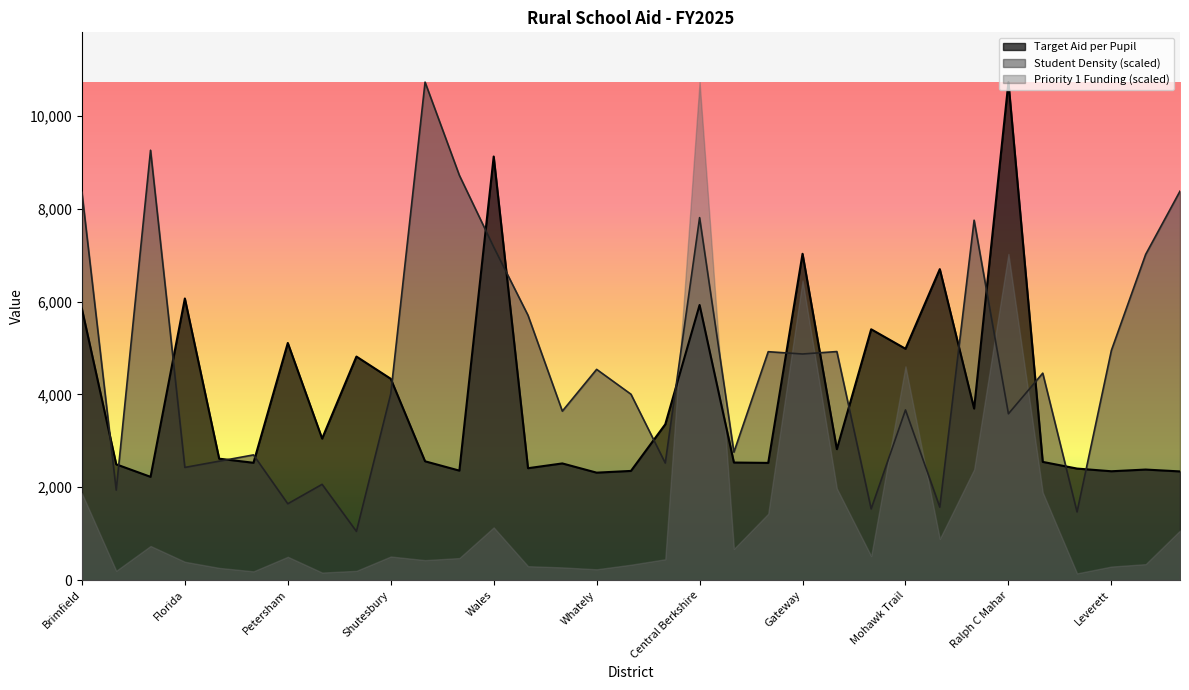

List the labels in order of Student Density value, smallest first.

Savoy, Warwick, Hawlemont, New Salem Wendell, Petersham, Conway, Rowe, Florida, Chesterfield Goshen, Hancock, Pelham, Farmington River, Ralph C Mahar, Westhampton, Mohawk Trail, Worthington, Shutesbury, Southern Berkshire, Whately, Gateway, Frontier, Hampshire, Leverett, Wellfleet, Richmond, Wales, Pioneer, Central Berkshire, Brimfield, Upisland, Truro, Deerfield, Sunderland